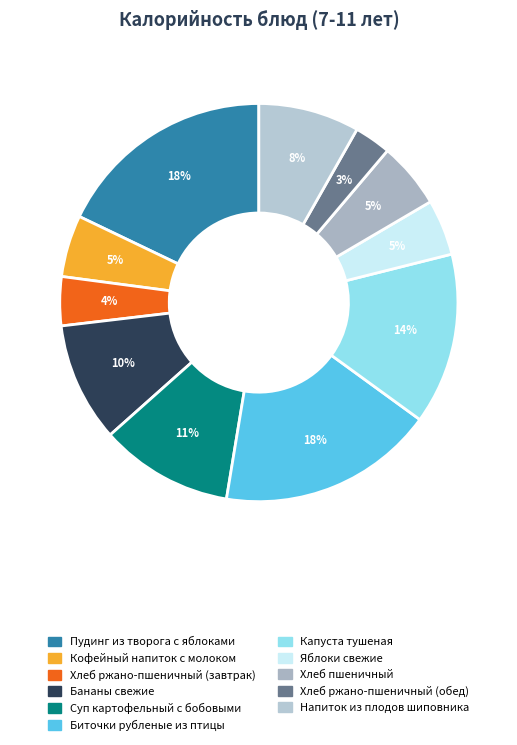

Is there any slice that represents more than half of the pie?

No